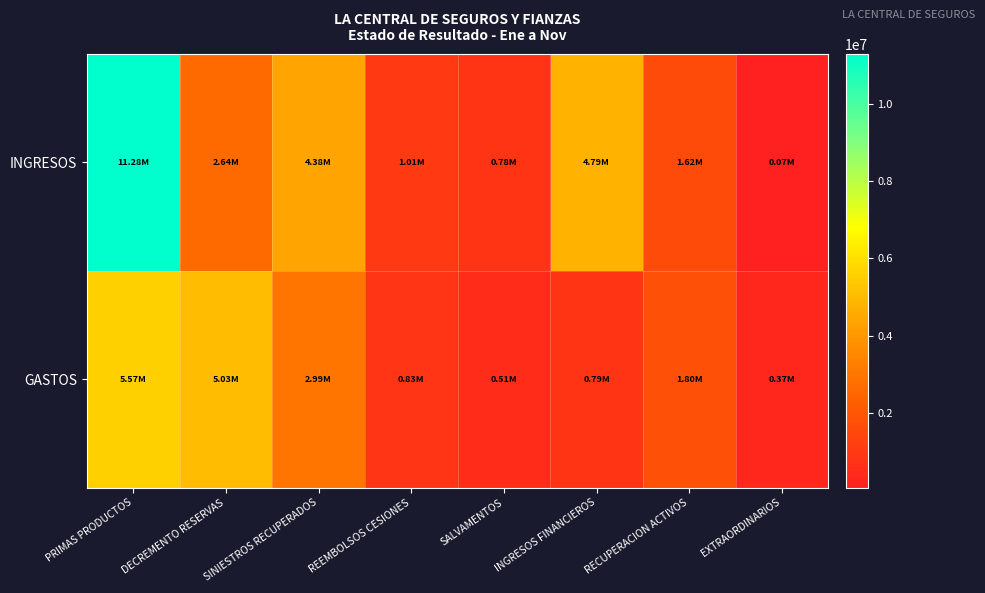

Which has a higher value, EXTRAORDINARIOS or INGRESOS FINANCIEROS?

INGRESOS FINANCIEROS